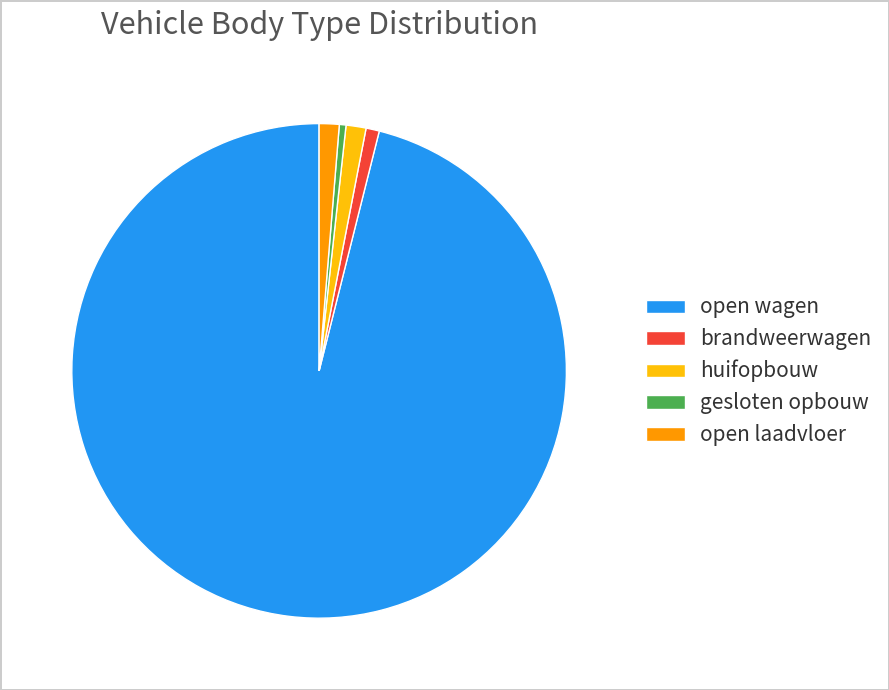

How many slices are in this pie chart?

5